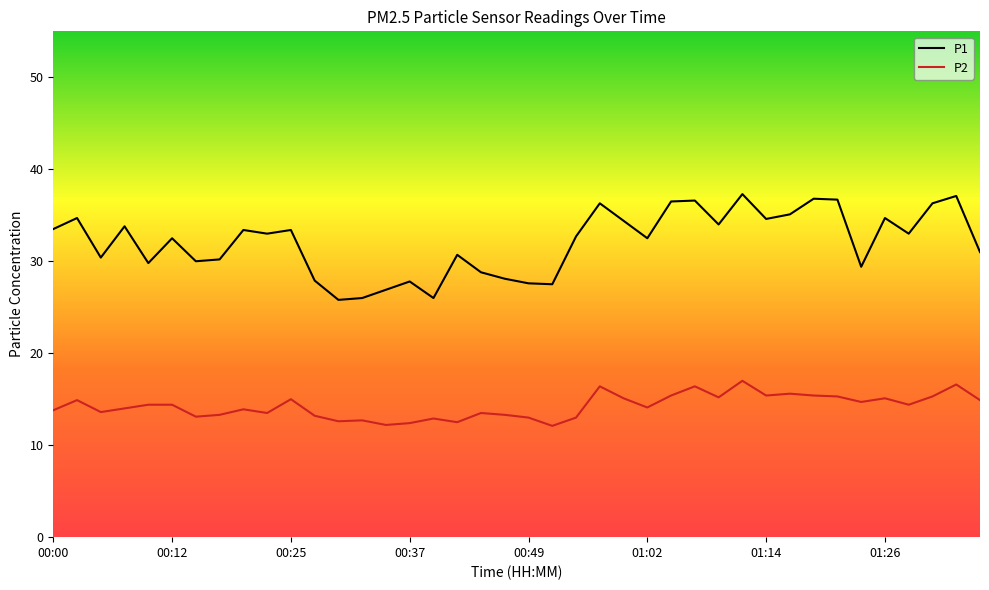

Which series has the largest total across all categories?

P1